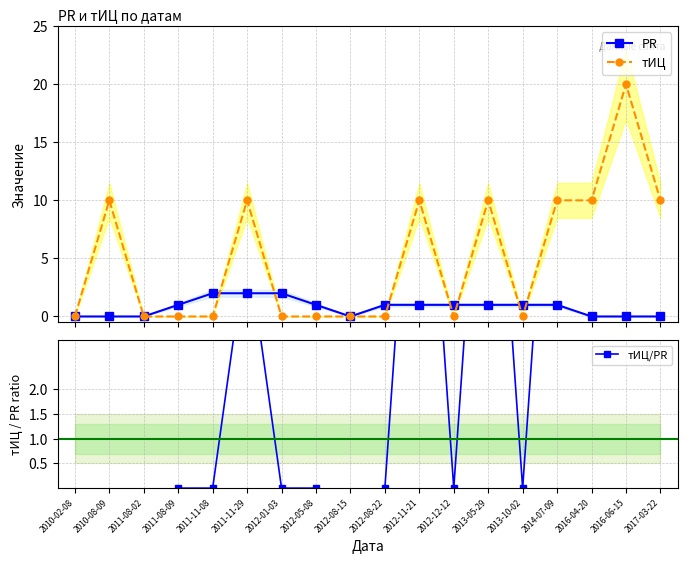

After their last crossing, which series has the higher values: PR or тИЦ?

тИЦ